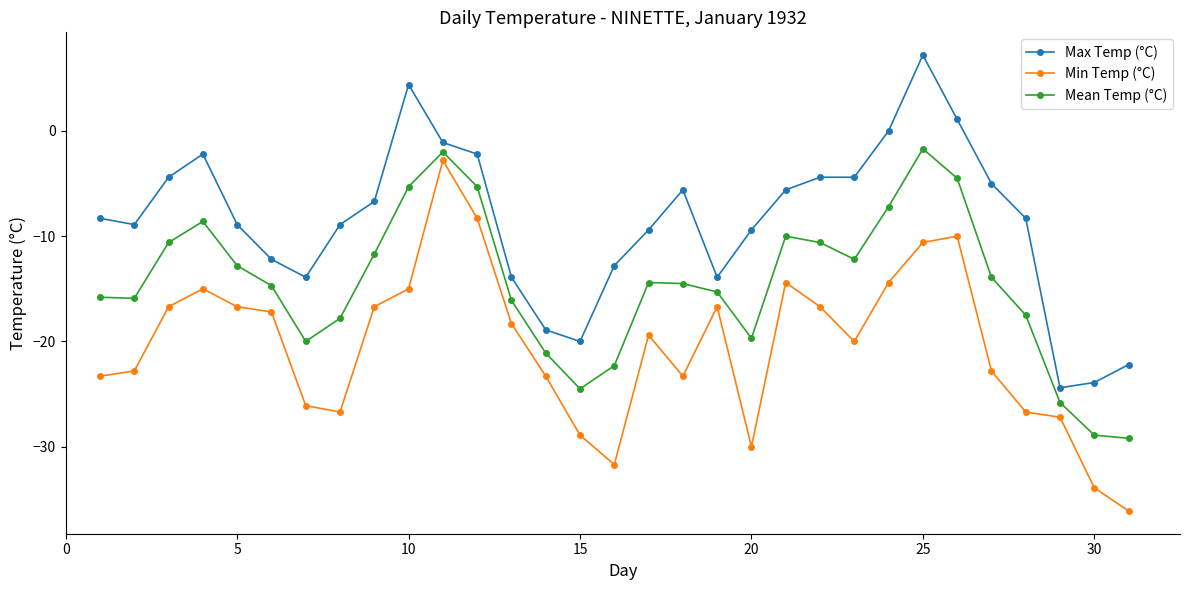

How many values in the Min Temp (°C) series are below -19?

16